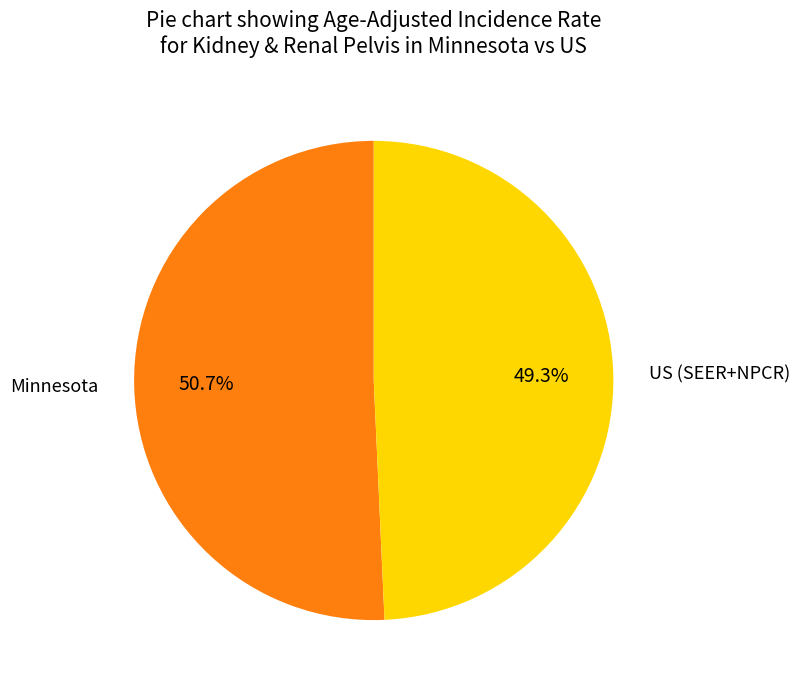

How many slices are in this pie chart?

2